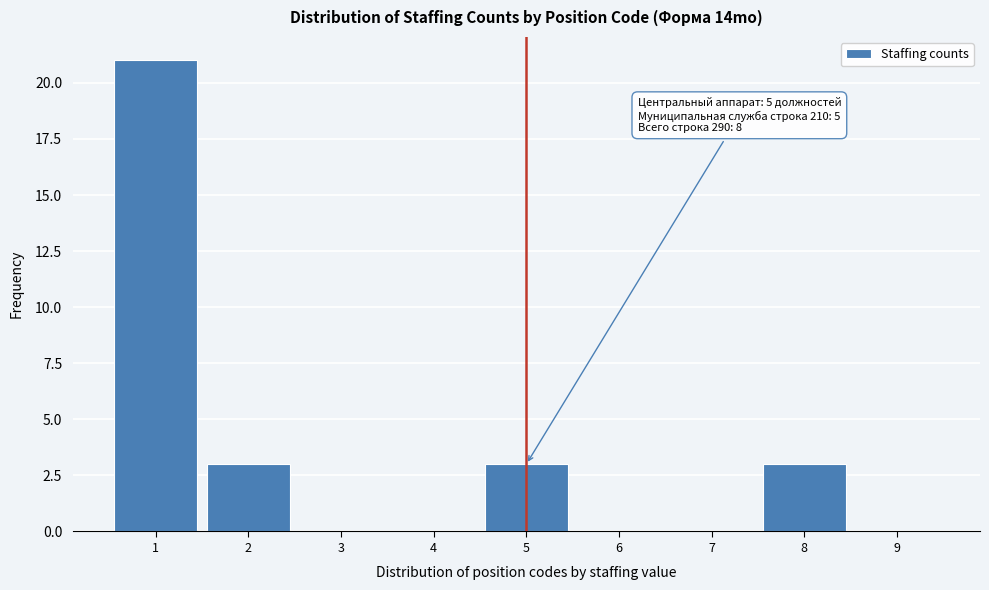

Which range on the x-axis has the tallest bar?

0.5 to 1.5